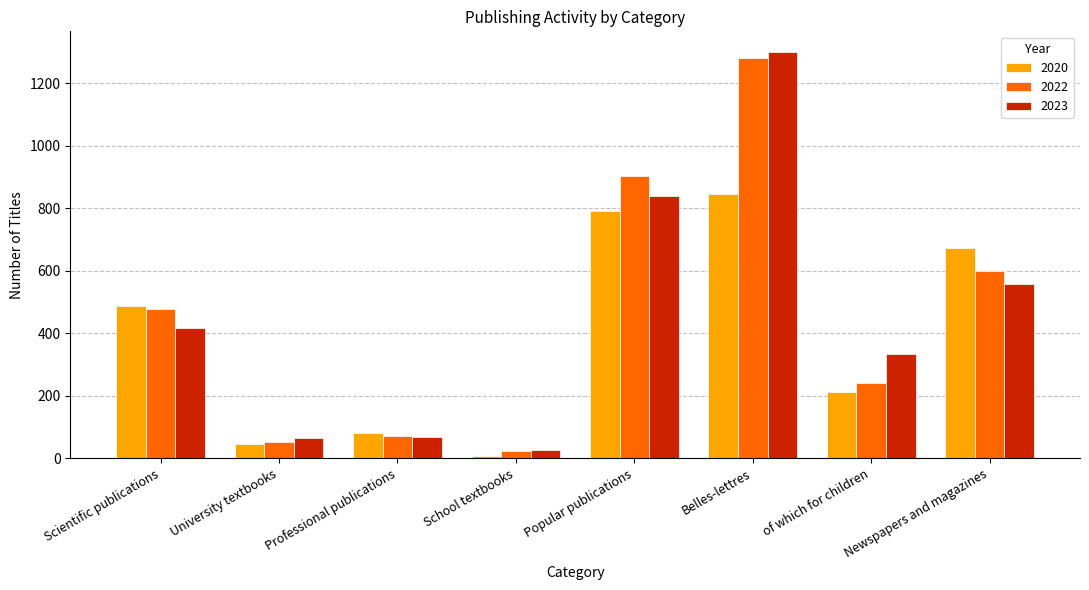

What is the sum of the 2022 values at Newspapers and magazines and University textbooks?

654